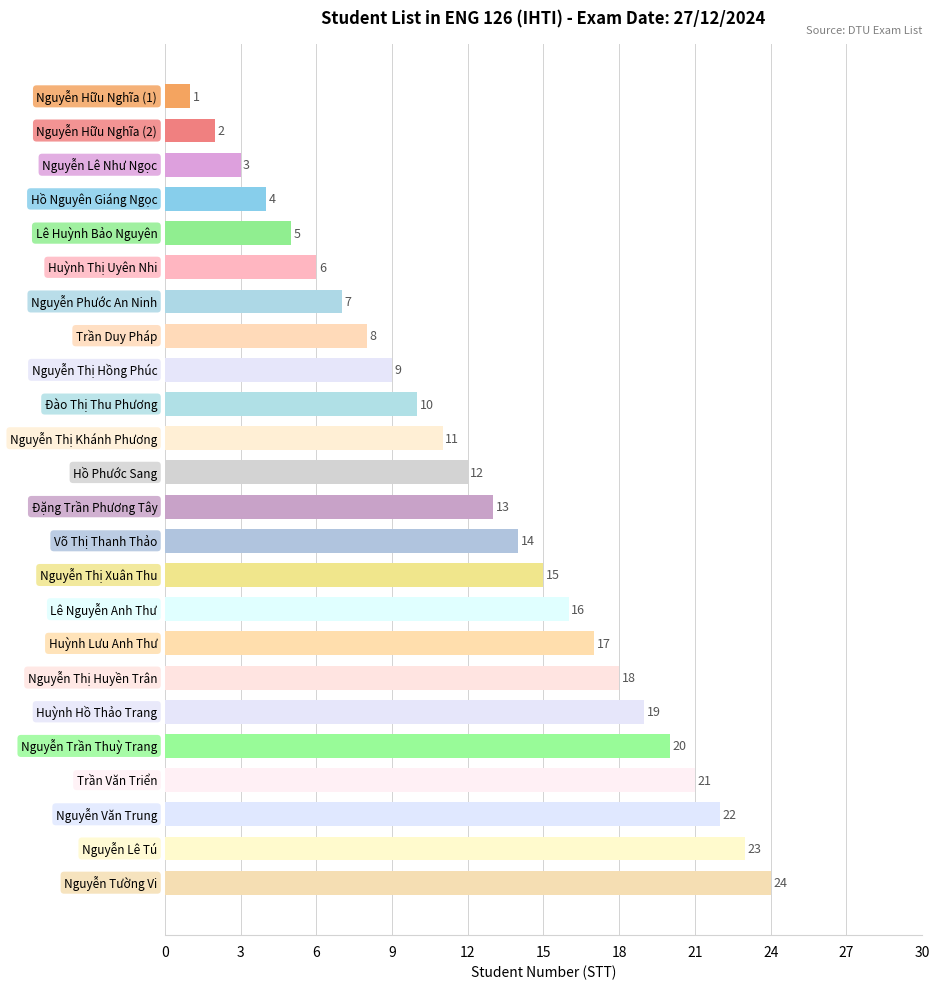

What is the sum of all values?

300